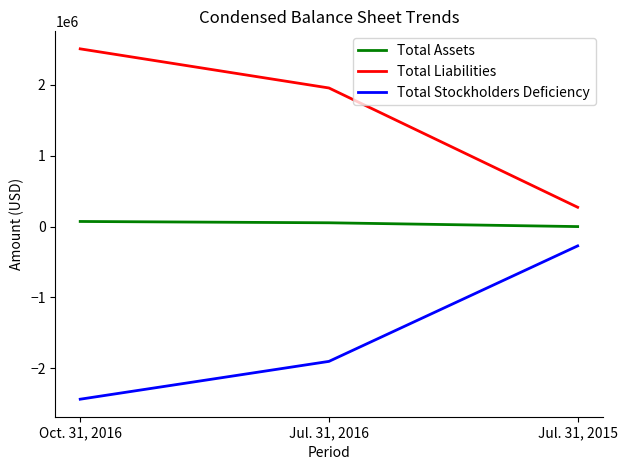

At Jul. 31, 2015, list the series in order from smallest to largest.

Total Stockholders Deficiency, Total Assets, Total Liabilities